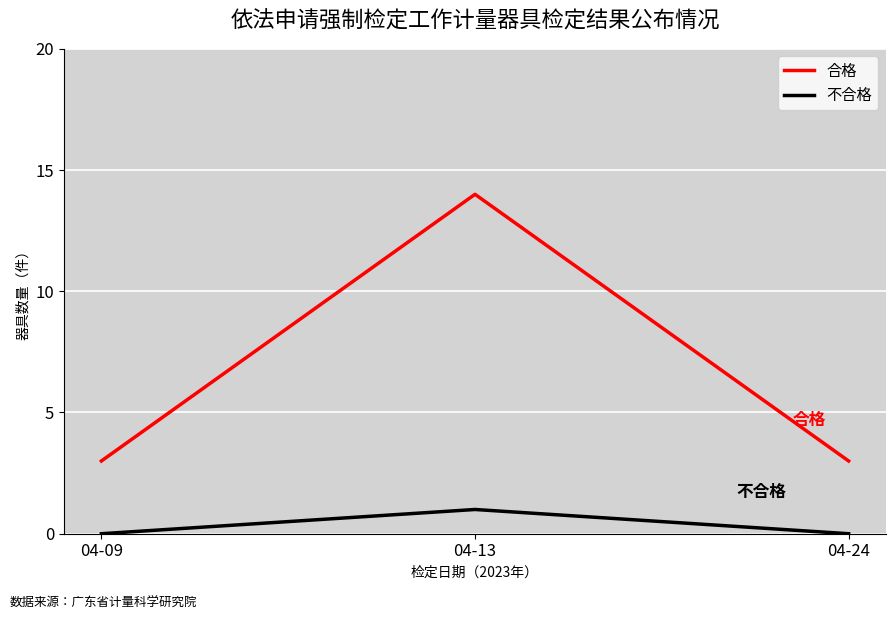

True or false: 合格 has a value of 9 at 04-13.

False